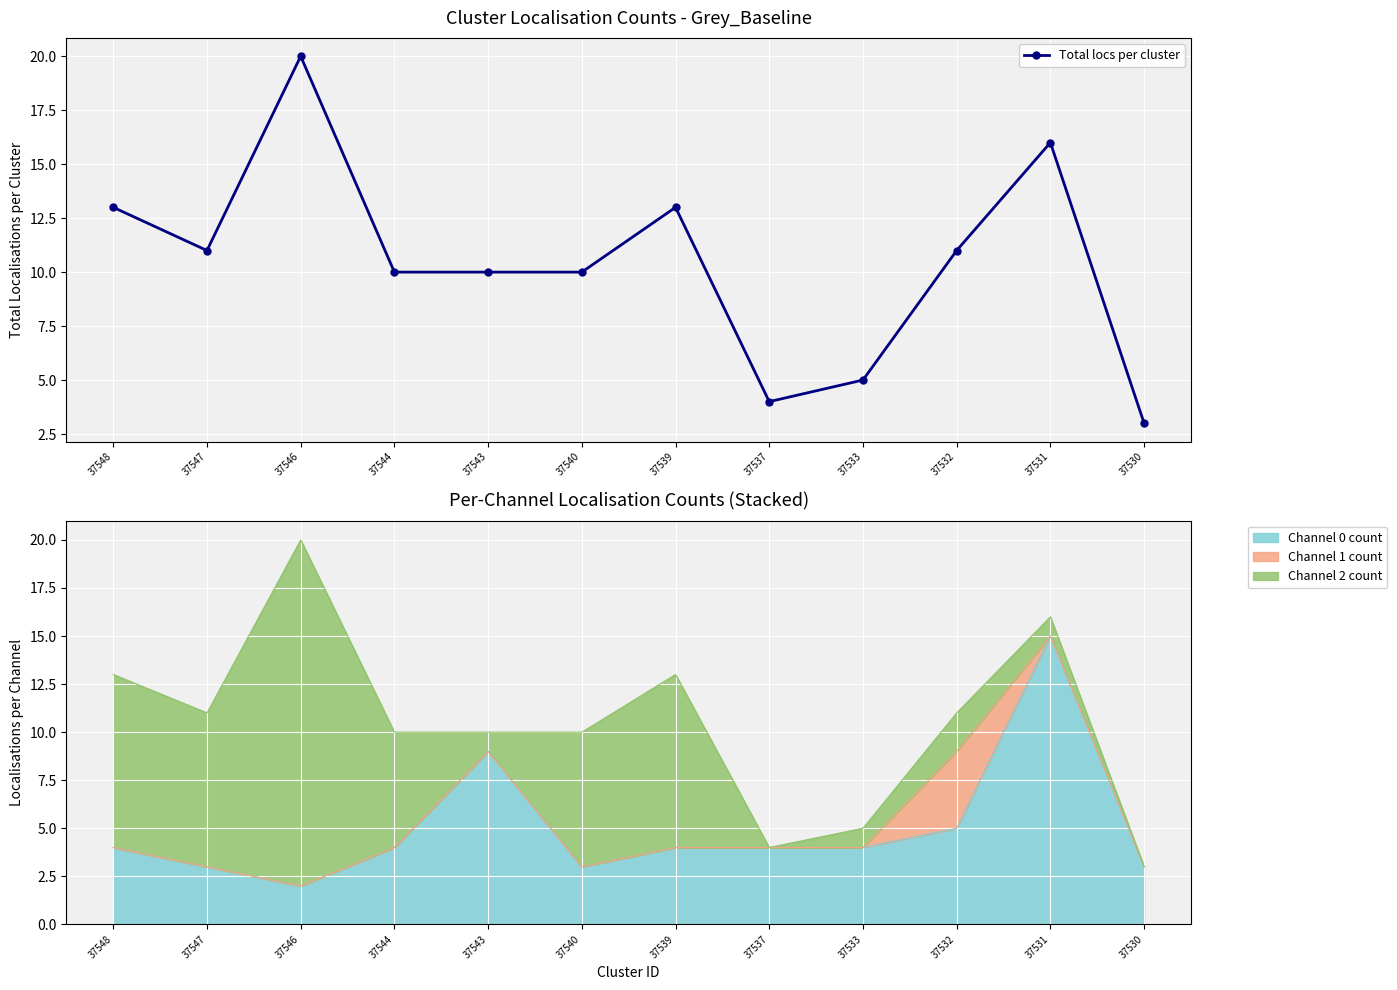

Rank the categories by value from lowest to highest.

37530, 37537, 37533, 37544, 37543, 37540, 37547, 37532, 37548, 37539, 37531, 37546